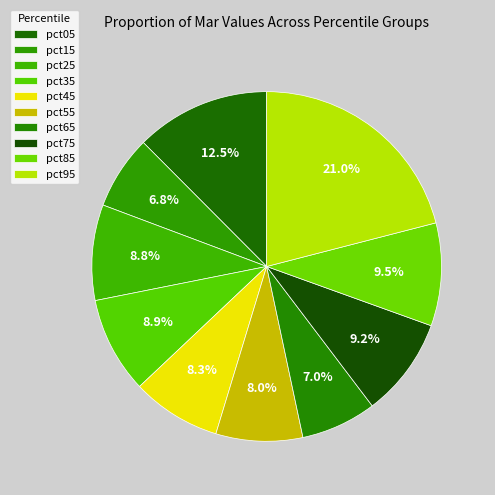

How many slices are in this pie chart?

10